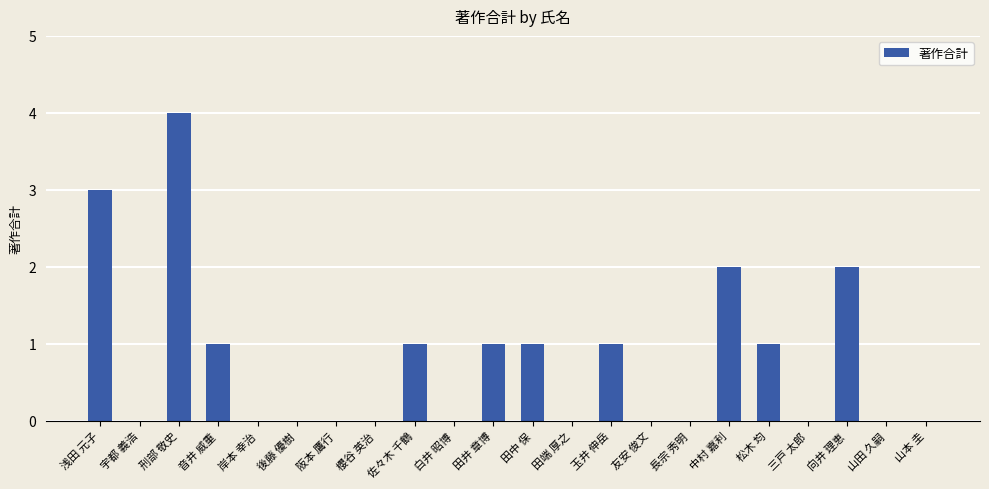

The value at 中村 嘉利 is 3. True or false?

False